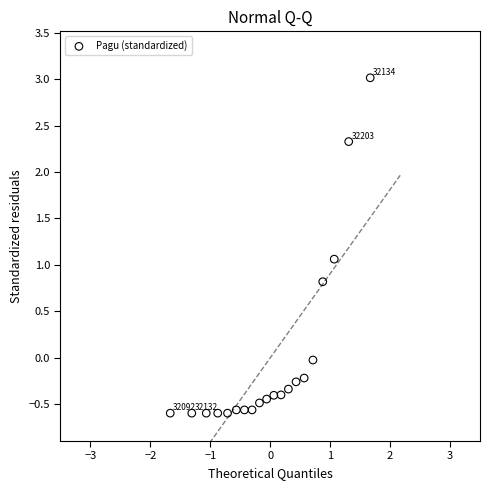

What Y value in the scatter plot is closest to 1?

1.1